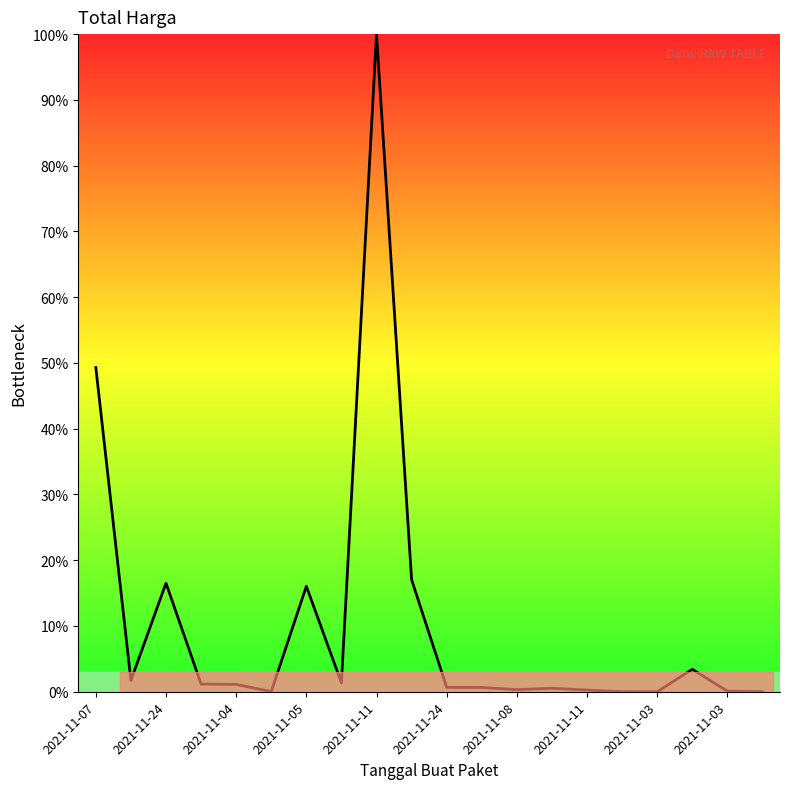

What is the greatest value displayed?

100.0